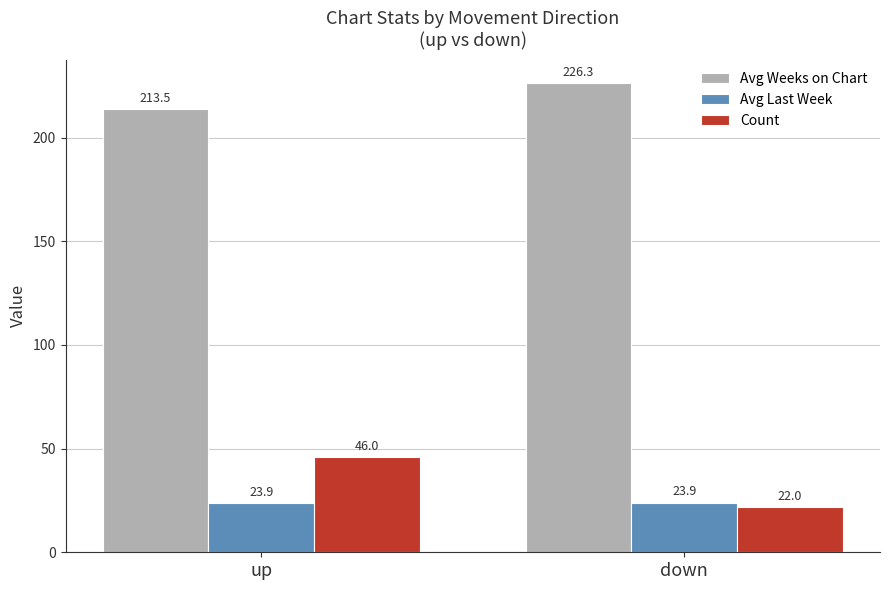

What is the label of the 2nd bar from the right?

up